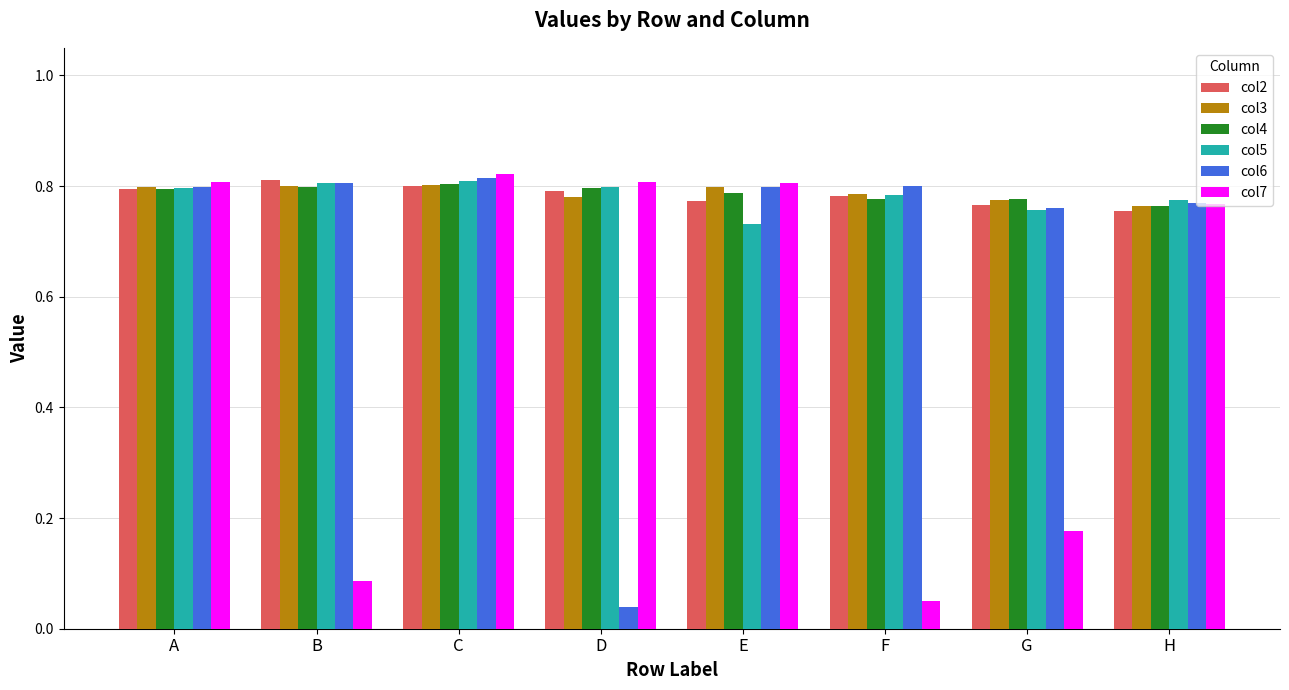

Which series changed the most between C and G?

col7